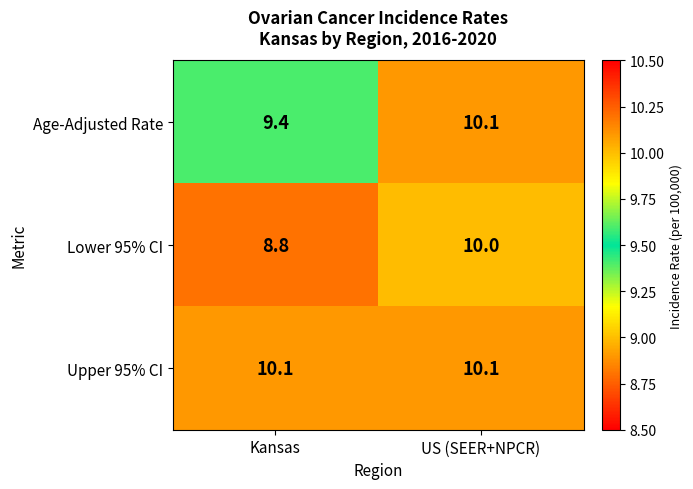

At which category is the sum across all series the highest?

US (SEER+NPCR)